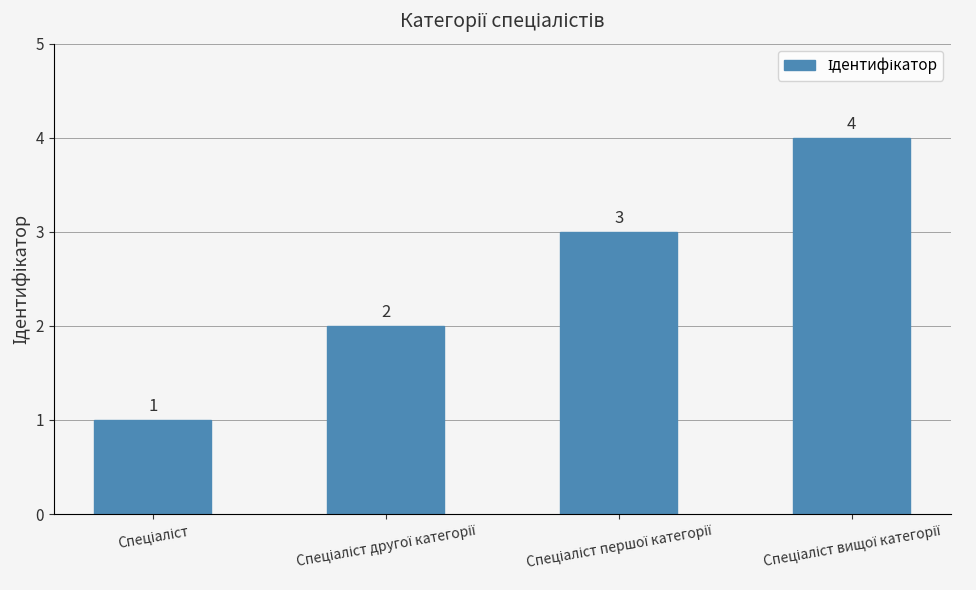

What is the value of the 2nd bar from the left?

2